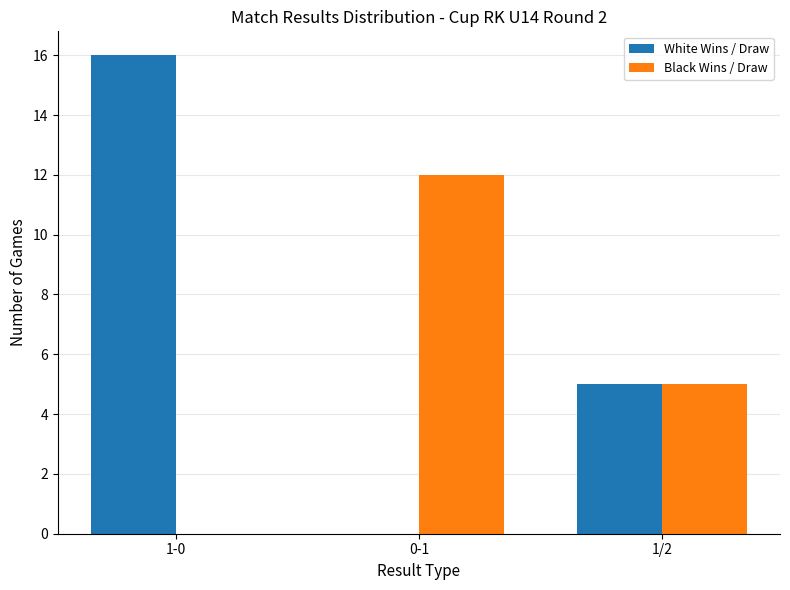

The White Wins / Draw series shows 9 at 0-1. True or false?

False